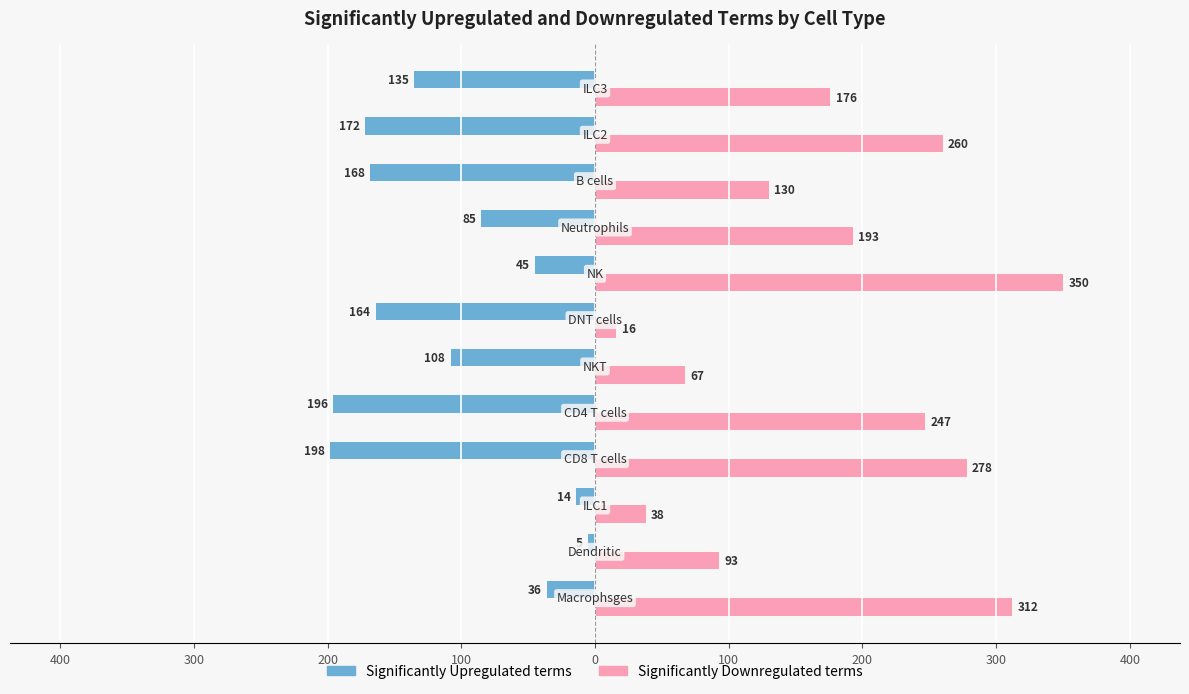

Which series has the largest range (max minus min)?

Significantly Downregulated terms